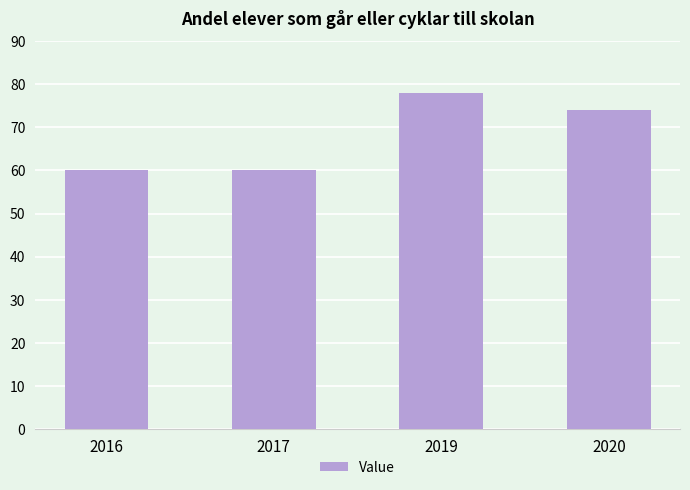

What is the maximum value shown in the chart?

78